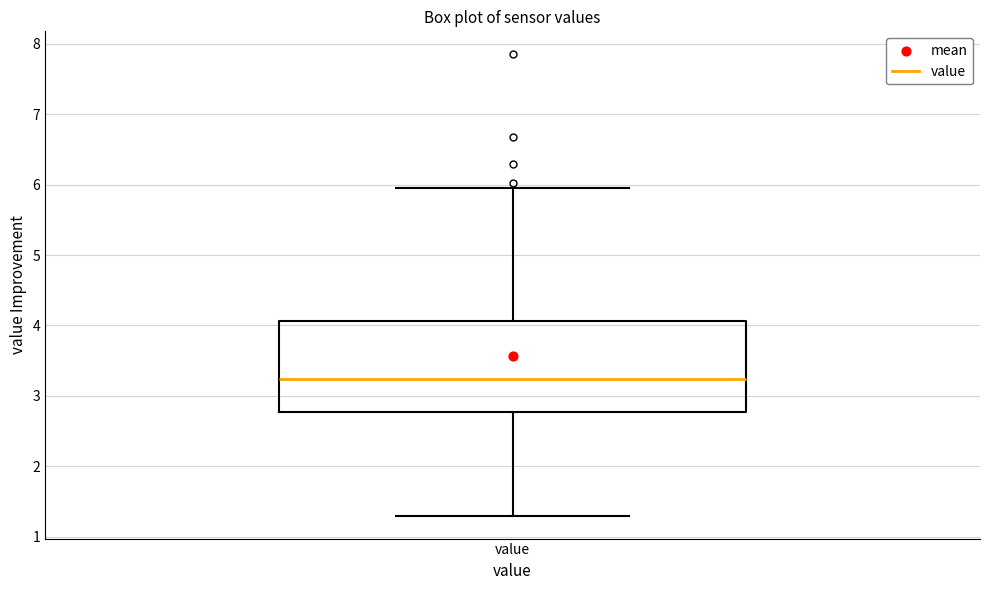

Transcribe this box plot: give where the median line is, the range the box spans, and where the two whiskers end, as read against the y-axis. The values are not printed on the chart, so give them approximately, as read against the axis.

median 3.2, box 2.8 to 4.1, whiskers 1.3 to 6.0